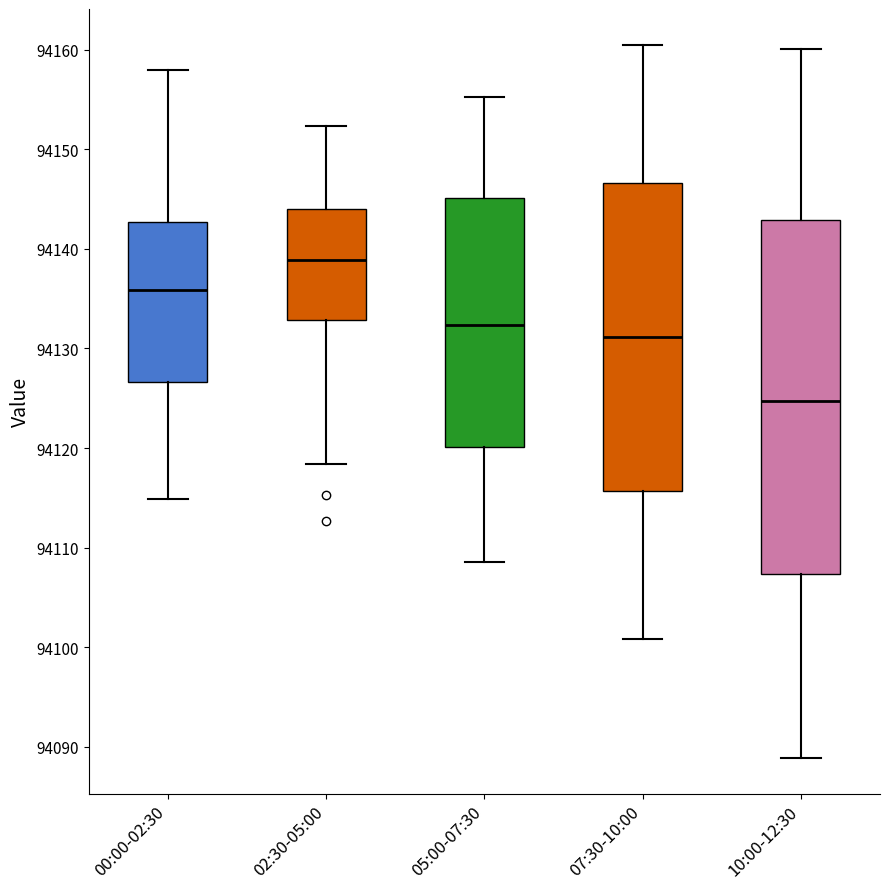

Which box has the highest median line?

02:30-05:00